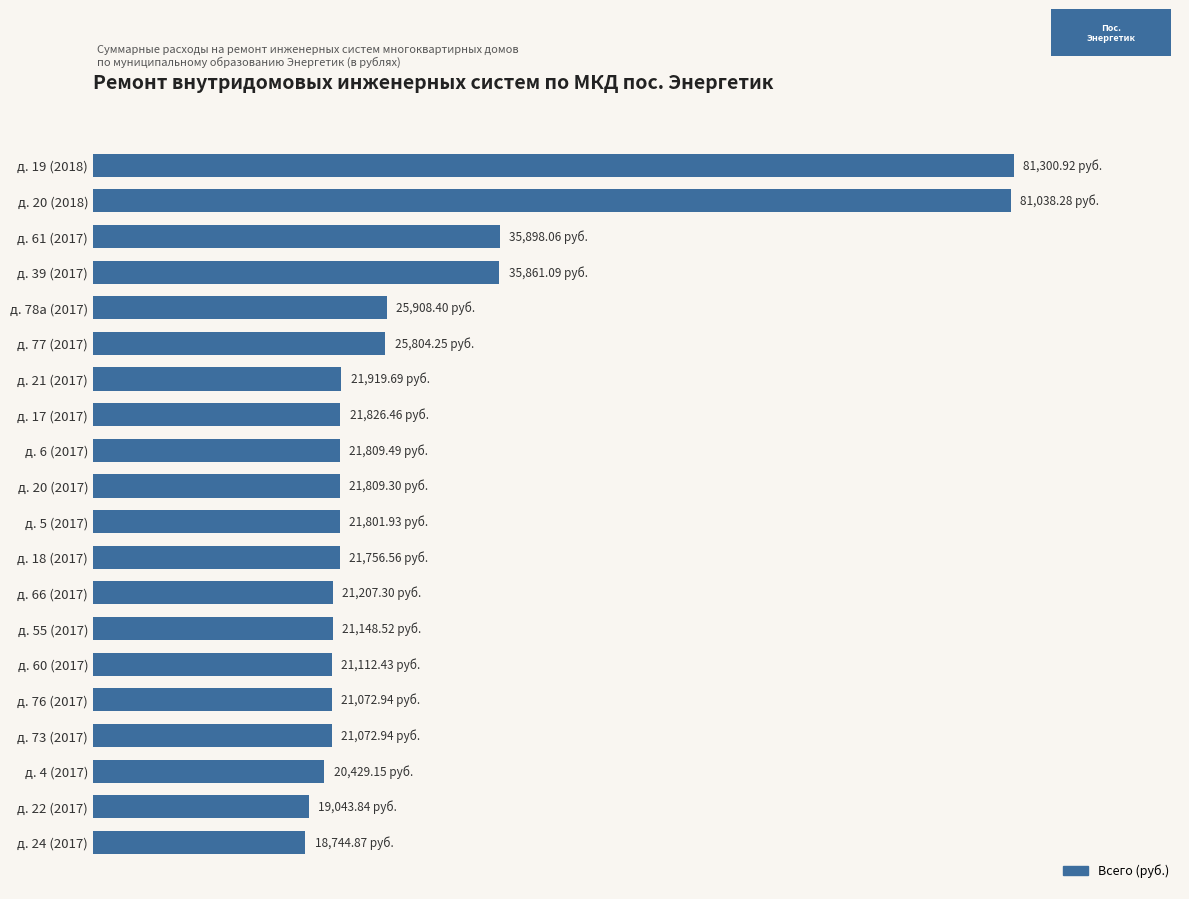

What is the sum of all values?

580566.4